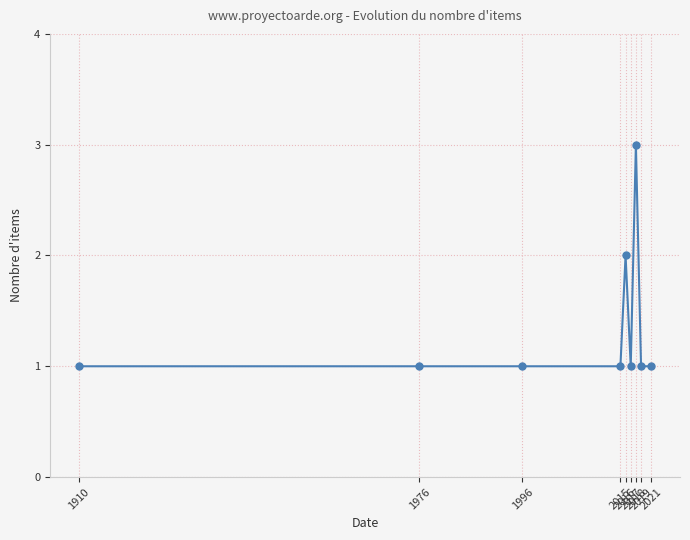

What is the smallest value displayed?

1